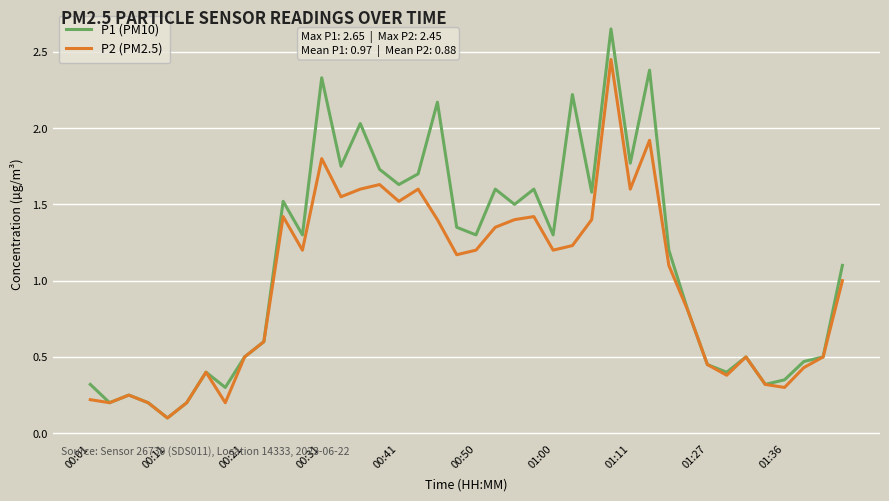

Which series has the largest range (max minus min)?

P1 (PM10)